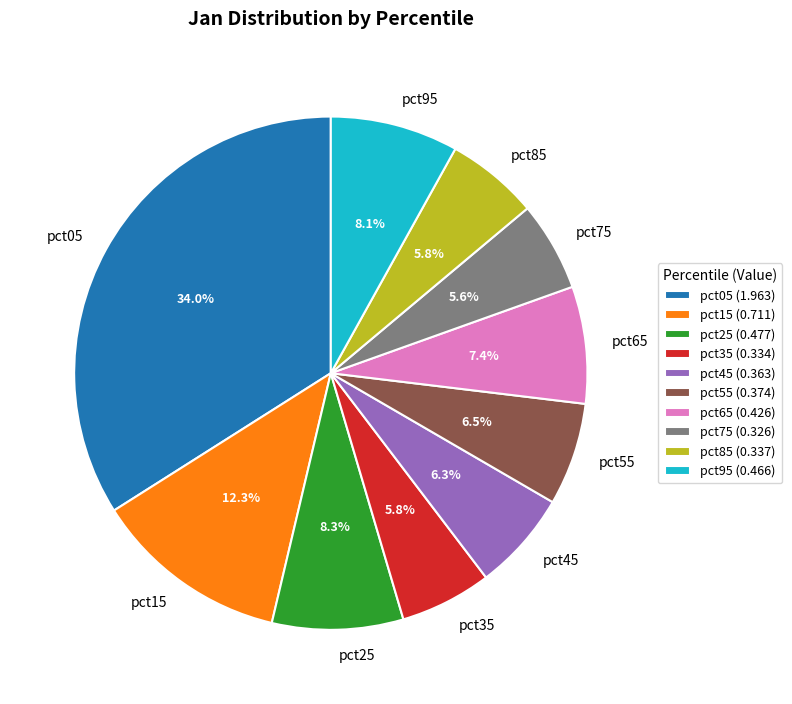

To the nearest percent, what is the average slice percentage?

10%